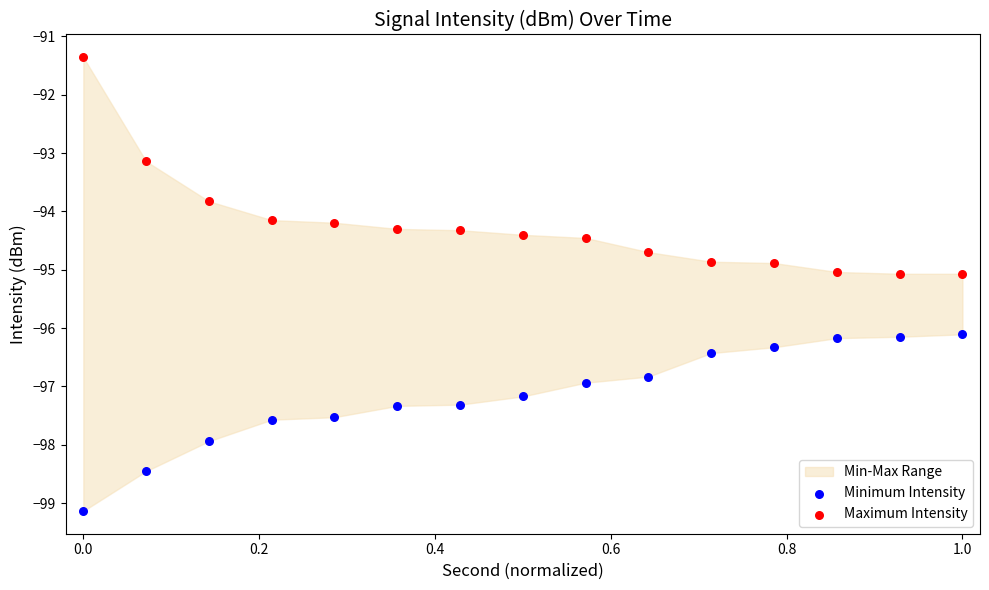

Across all data points, what is the range of X values (max minus min)?

1.0